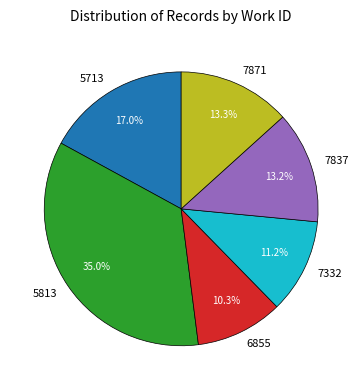

Which has a higher value, 7332 or 6855?

7332